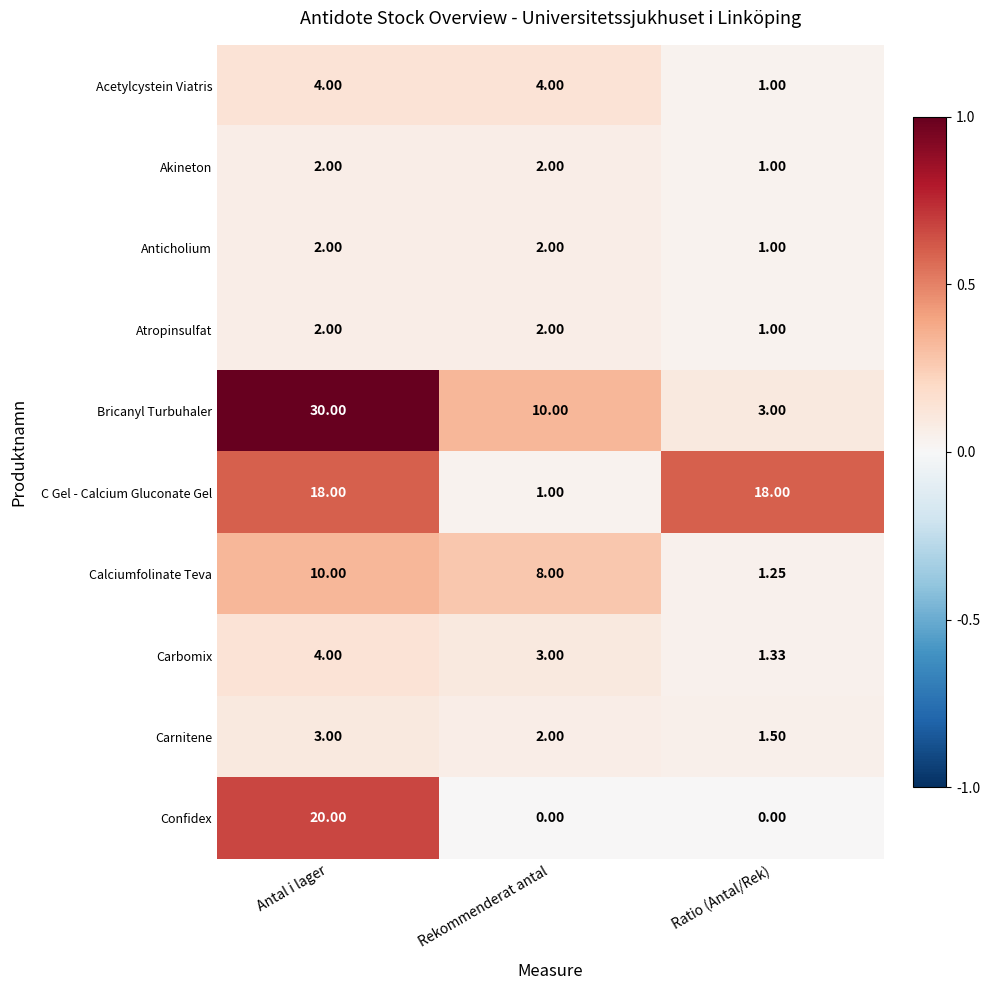

At how many categories does at least one series exceed 0?

3